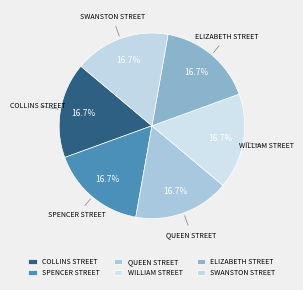

Is it true that ELIZABETH STREET is 17% of the pie?

True